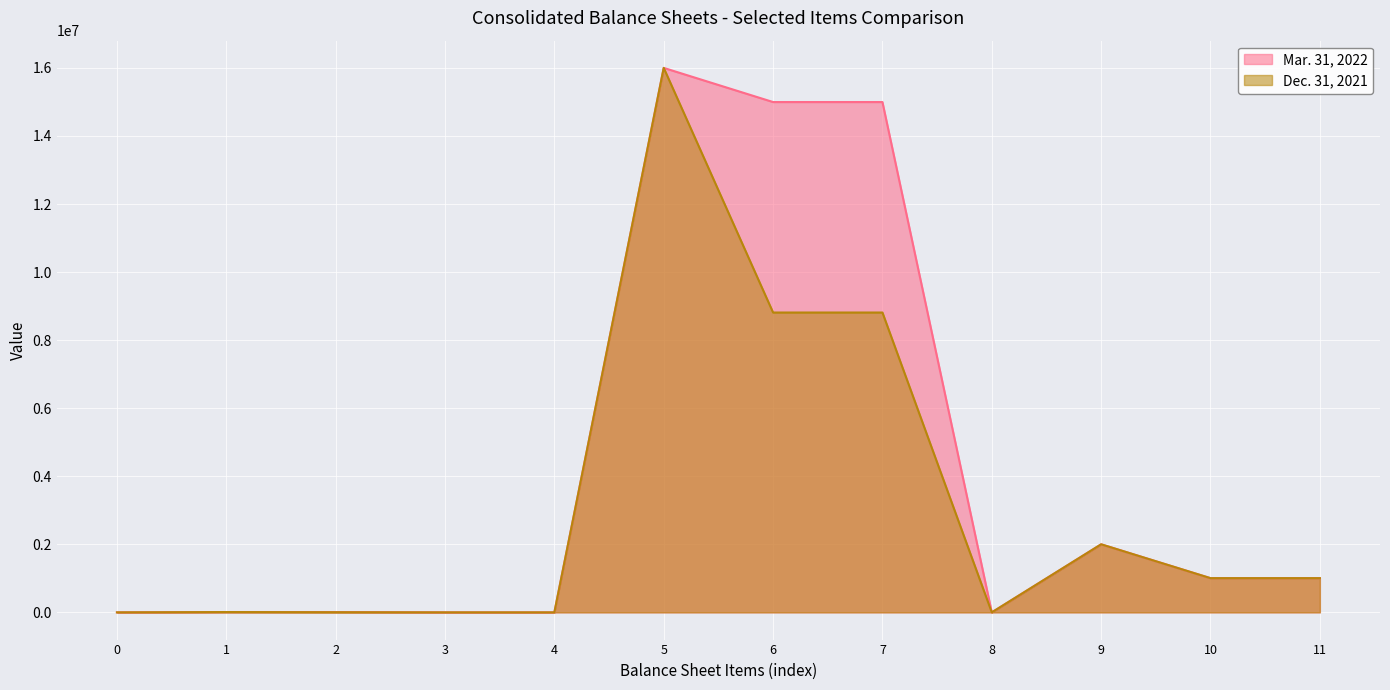

What is the average value of the Mar. 31, 2022 series?

4168523.2